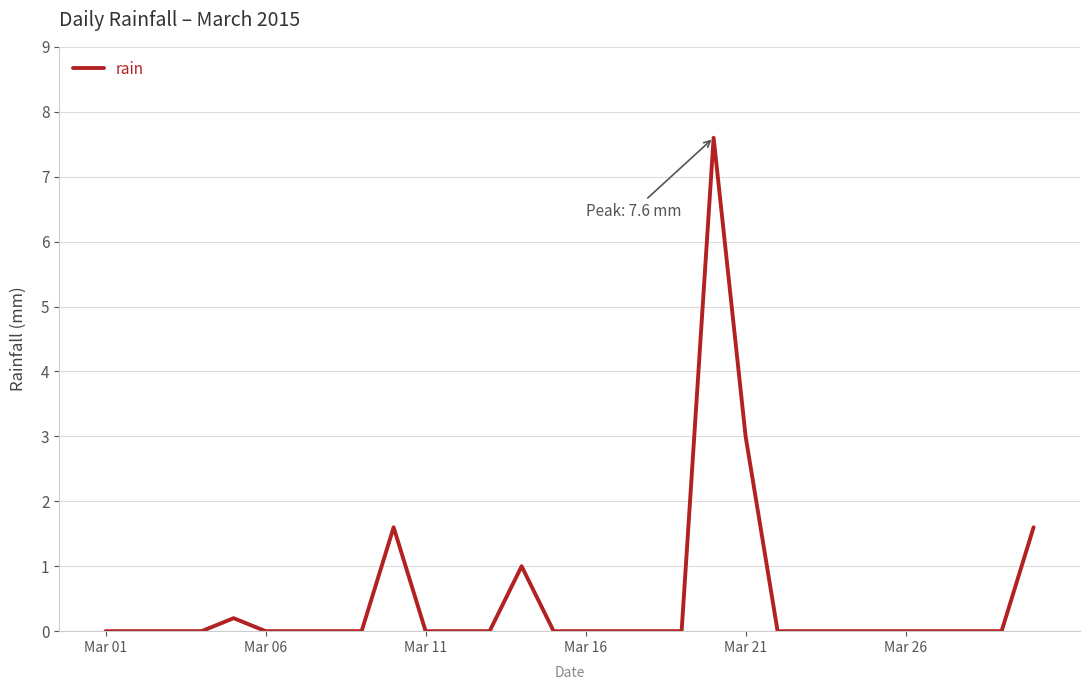

What is the sum of all values?

15.0